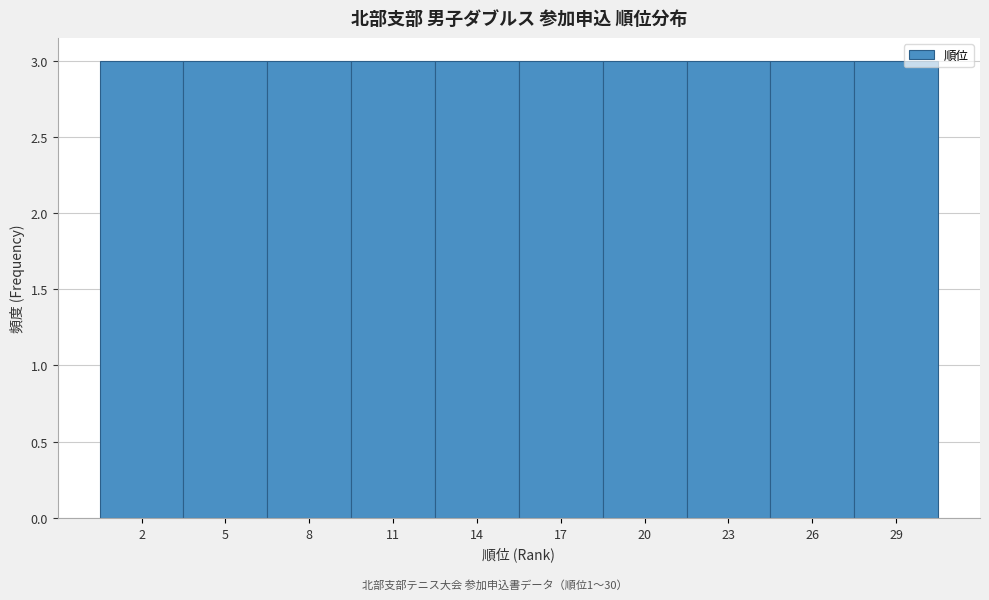

Reading left to right, transcribe this chart: for each bar, give the range it covers on the x-axis and its height. The values are not printed on the chart, so give them approximately, as read against the axis.

0.5 to 3.5: 3
3.5 to 6.5: 3
6.5 to 9.5: 3
9.5 to 12.5: 3
12.5 to 15.5: 3
15.5 to 18.5: 3
18.5 to 21.5: 3
21.5 to 24.5: 3
24.5 to 27.5: 3
27.5 to 30.5: 3